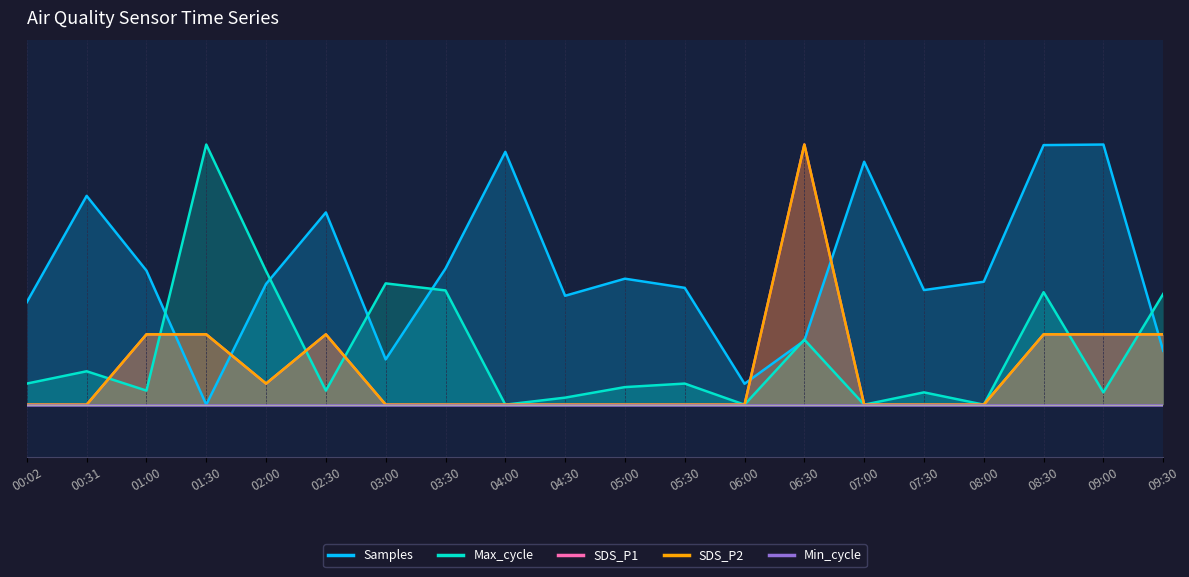

Count the number of categories in the chart.

20